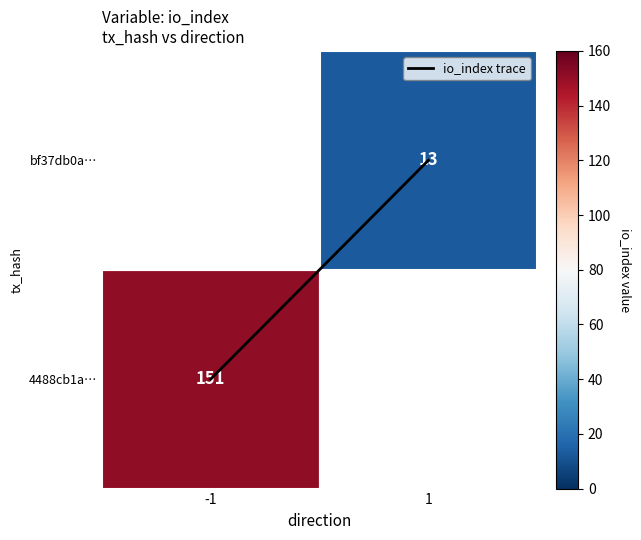

Rank the categories by value from highest to lowest.

1, -1